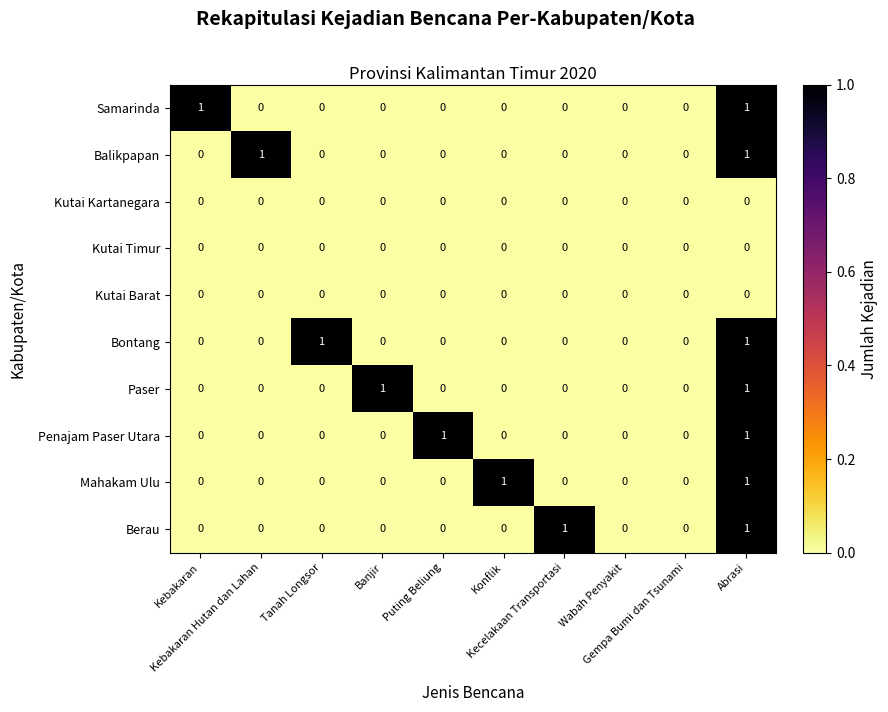

Count the Berau values in the range 0 to 1.

10